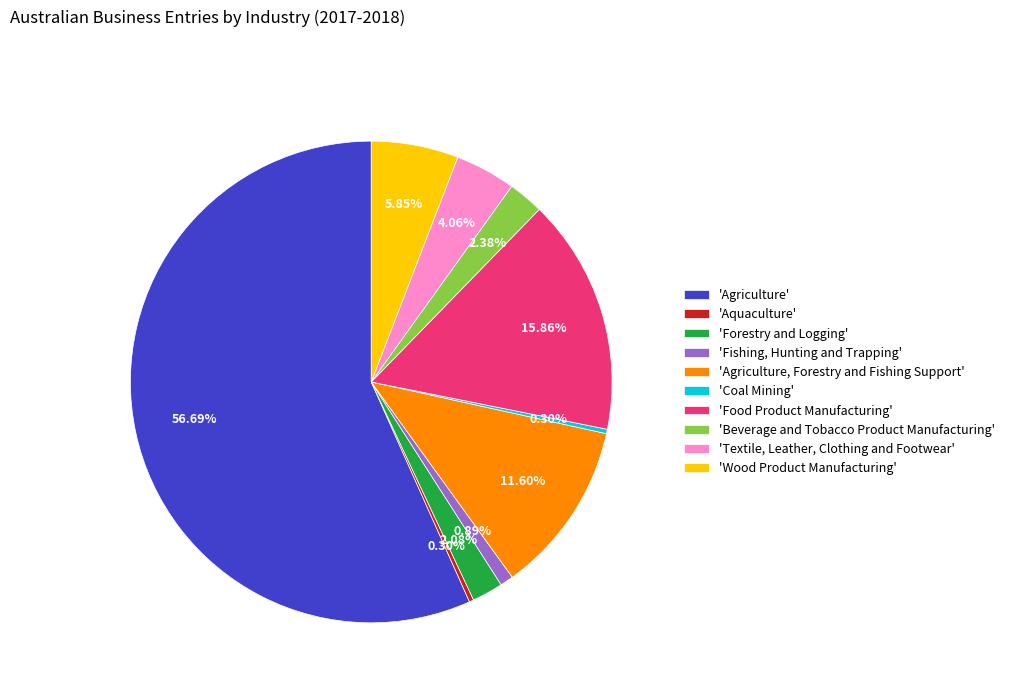

Approximately how many times larger is the value at 'Forestry and Logging' compared to 'Aquaculture'?

7.0